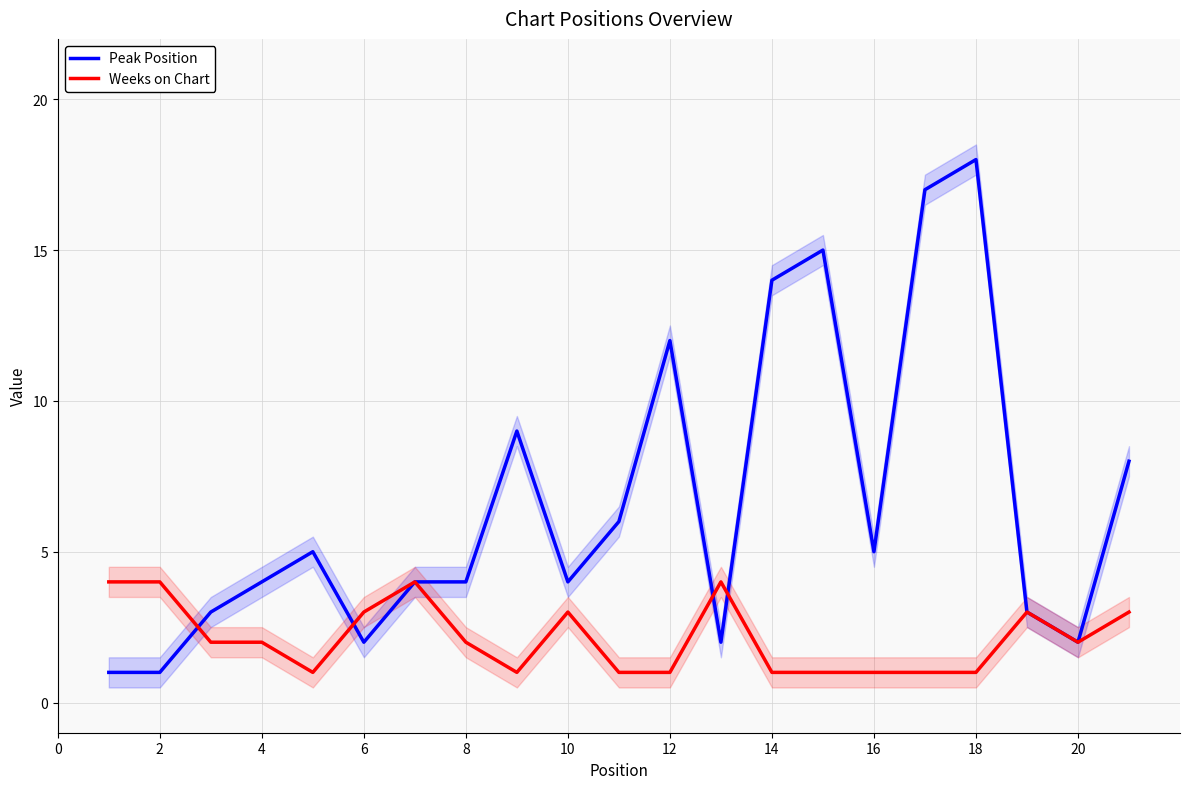

Which series has the largest range (max minus min)?

Peak Position